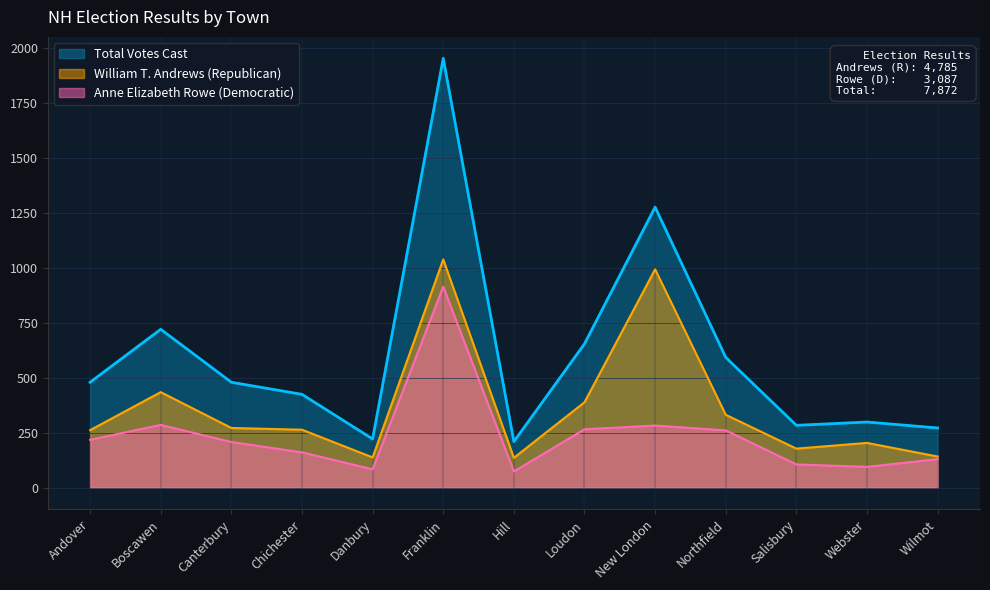

At which category does William T. Andrews (Republican) reach its first local peak?

Boscawen